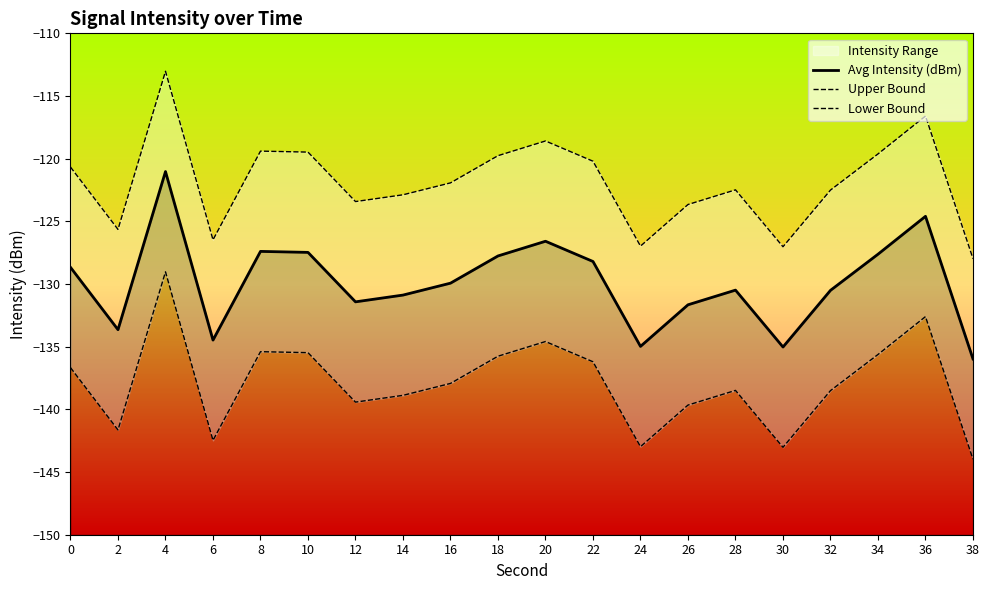

How many data points in Avg Intensity (dBm) are less than -129?

11